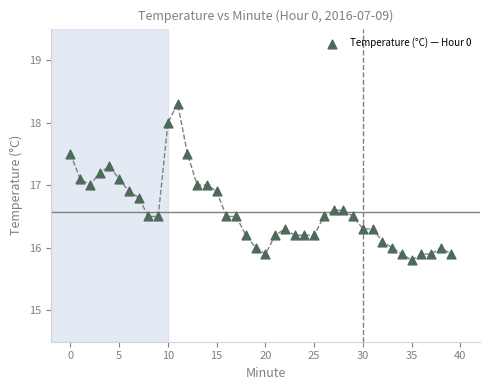

Count the number of points in this scatter plot.

40